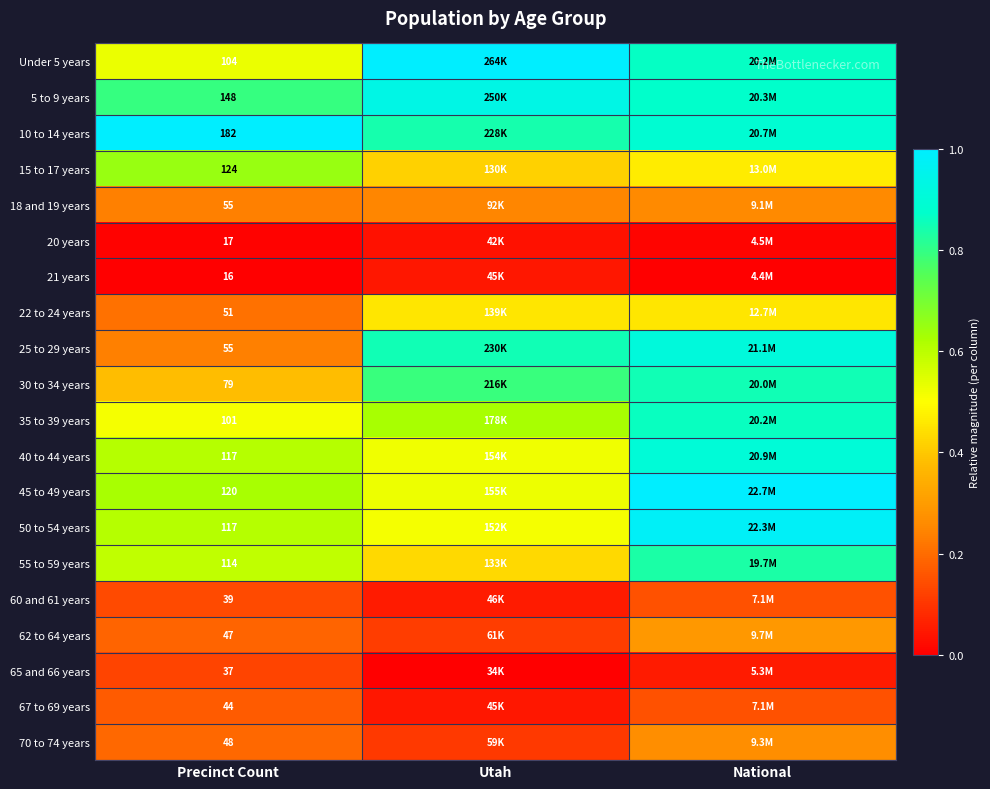

At which category is the sum across all series the highest?

National